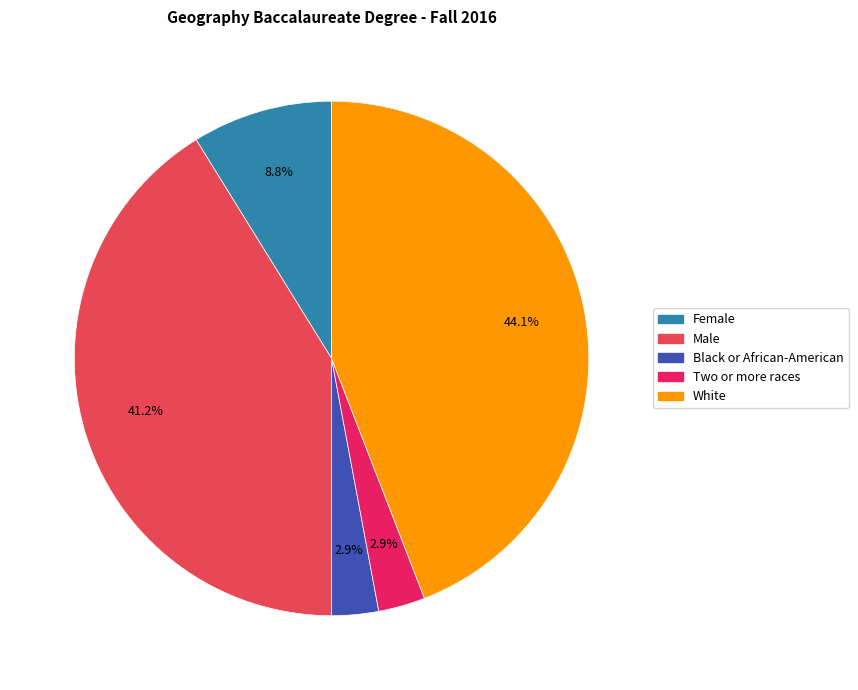

Count the number of slices in the pie.

5